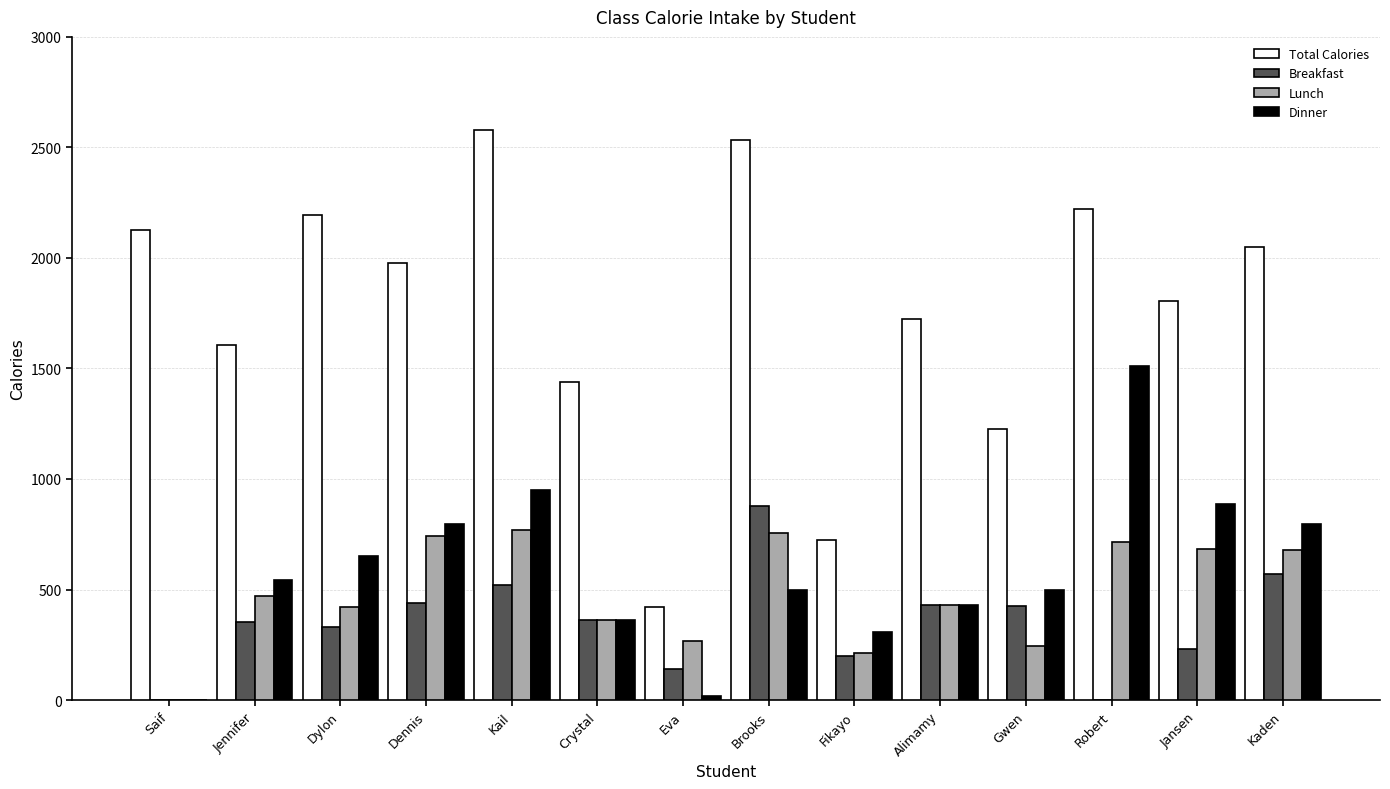

Between Fikayo and Robert, which series saw the biggest shift?

Total Calories